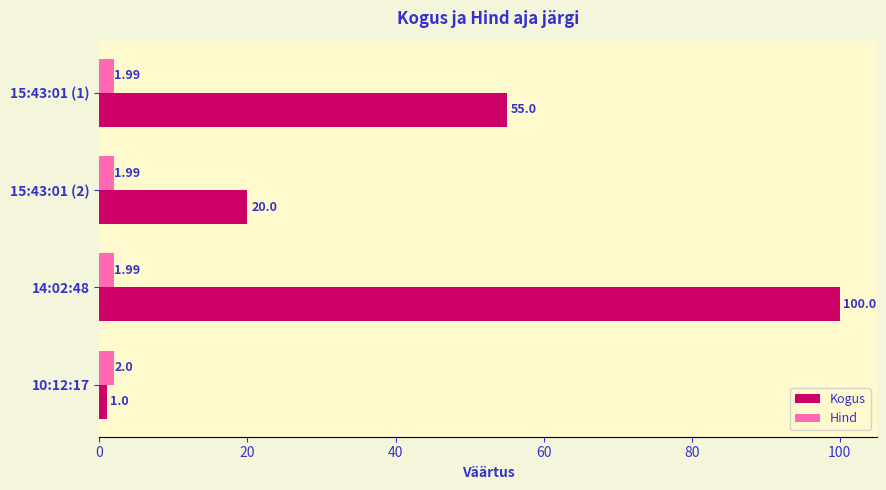

Which series changed the most between 15:43:01 (2) and 14:02:48?

Kogus